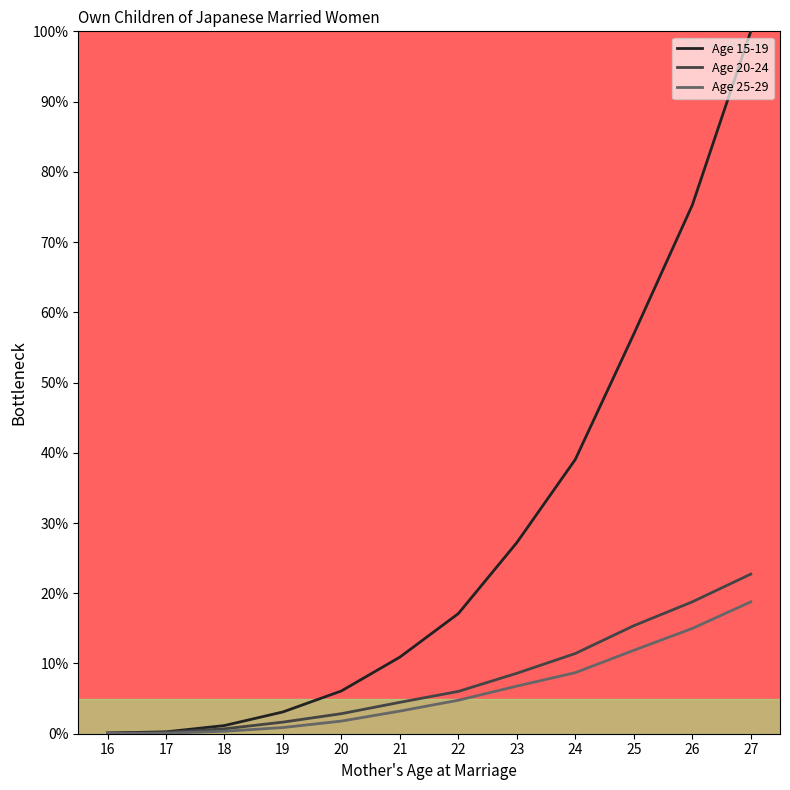

True or false: Age 20-24 and Age 25-29 intersect in this chart.

False